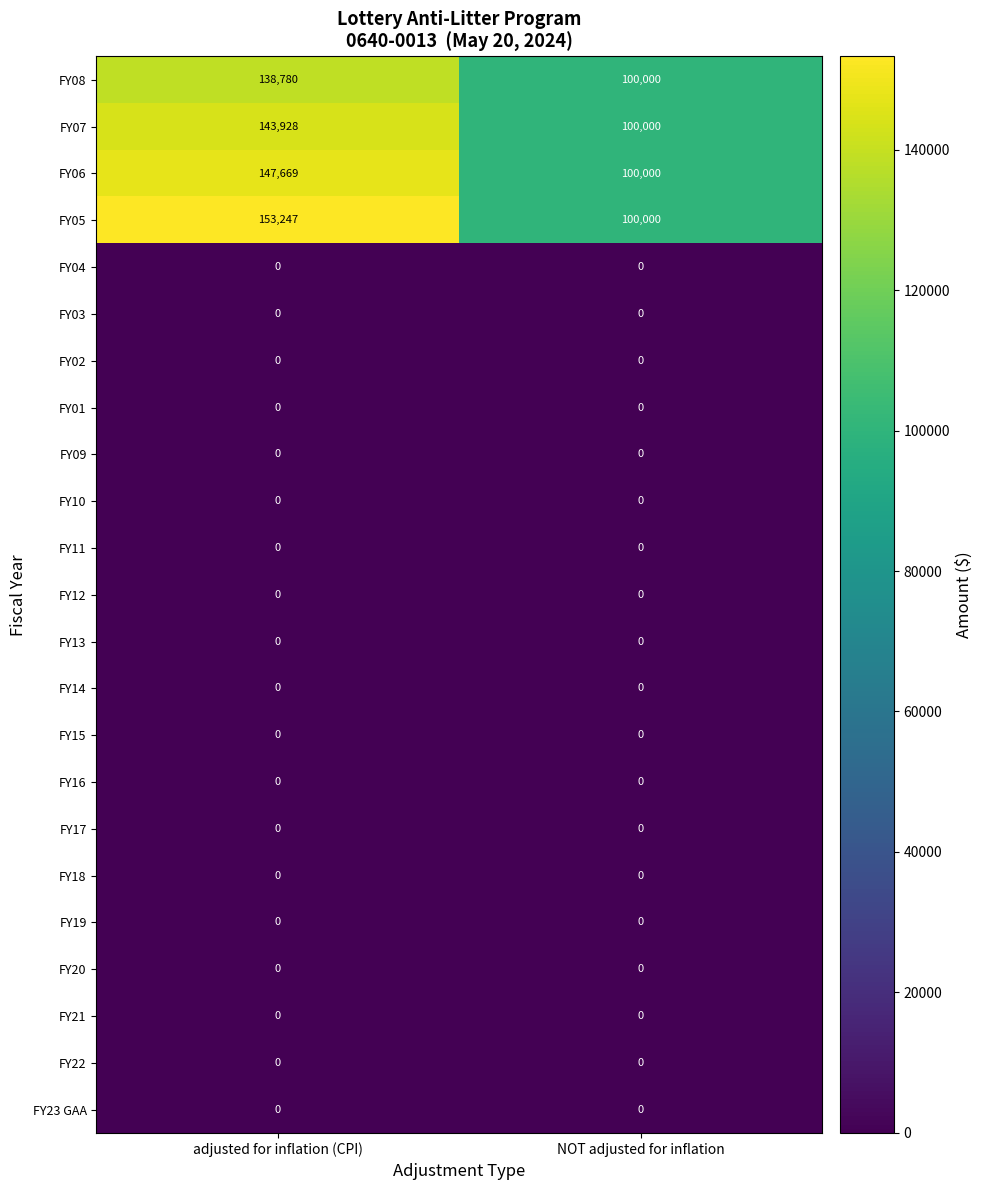

The value of FY23 GAA at NOT adjusted for inflation is 0. True or false?

True